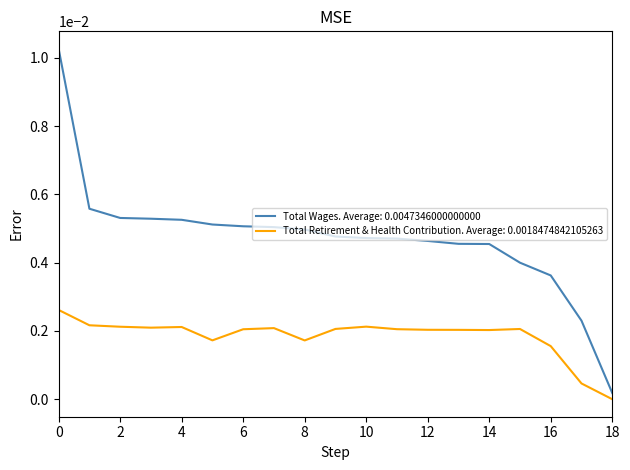

Which series has the widest spread of values?

Total Wages. Average: 0.0047346000000000